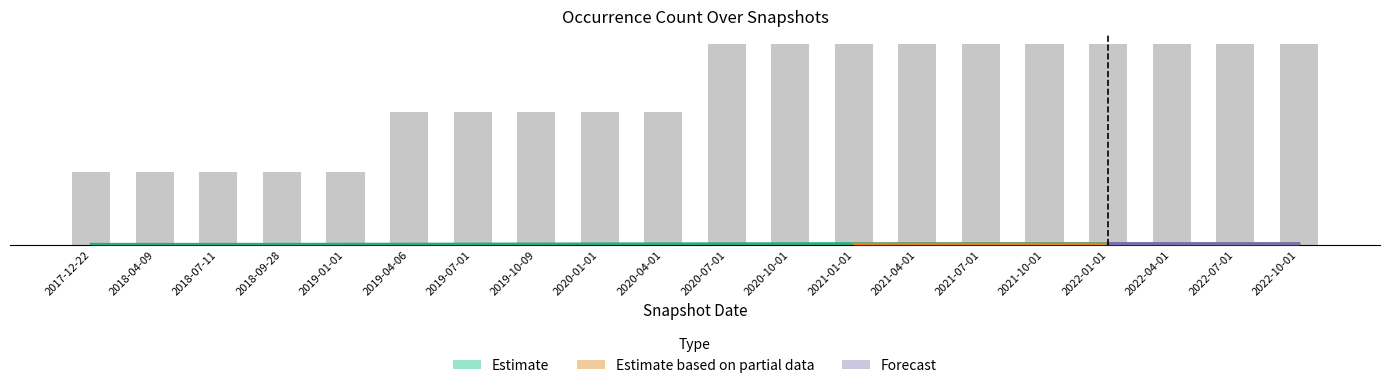

What is the label of the 12th bar from the right?

2020-01-01